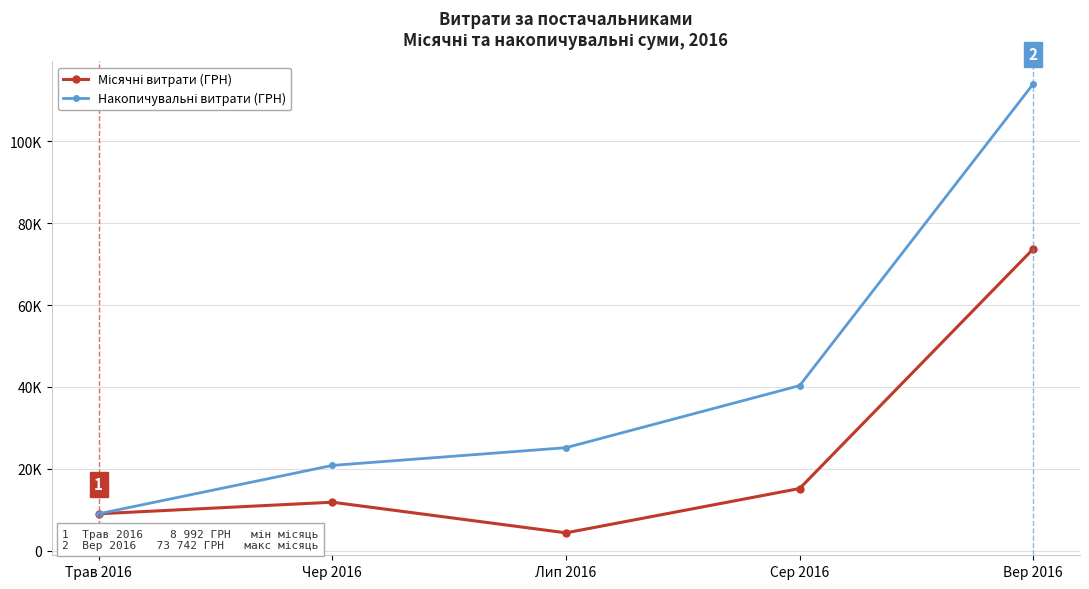

Does the chart have visible grid lines?

Yes